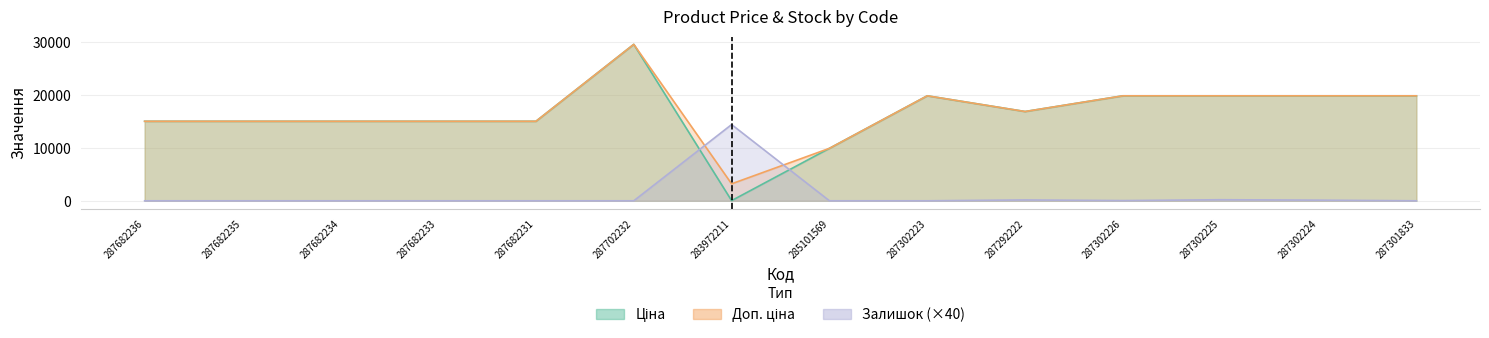

What value does the Ціна series have at 283972211?

32.0